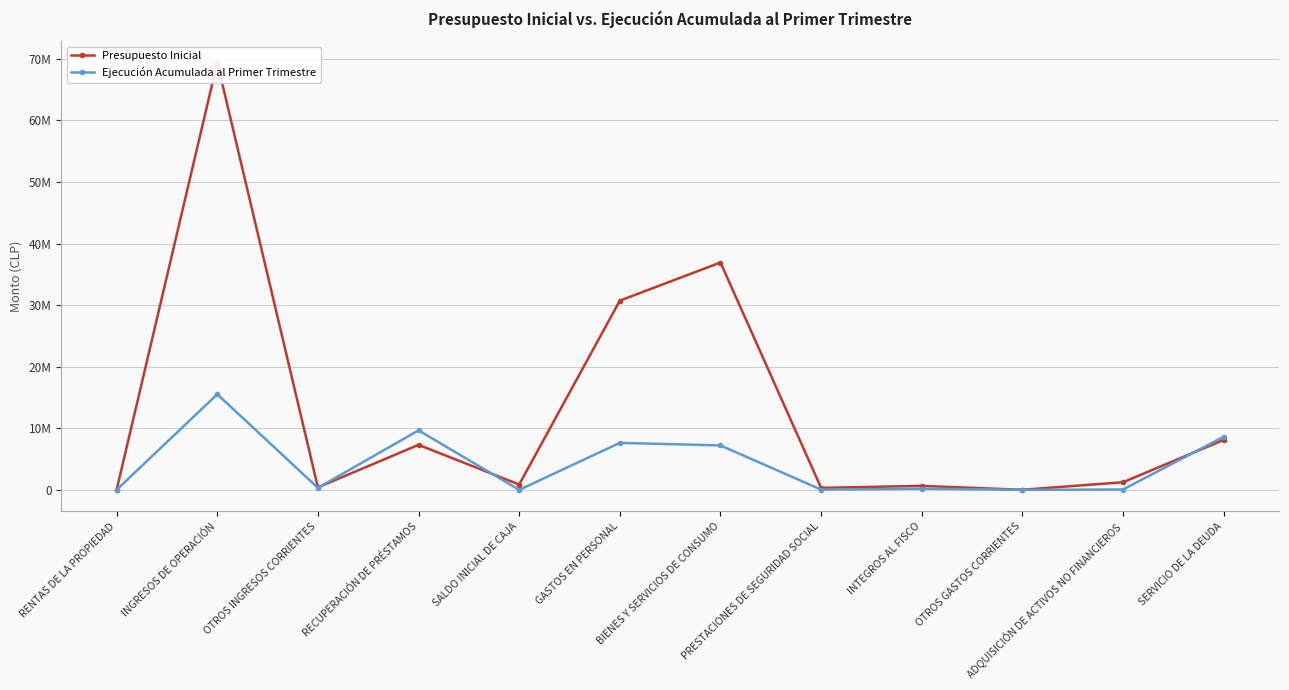

True or false: Presupuesto Inicial has a value of 640891 at OTROS INGRESOS CORRIENTES.

False